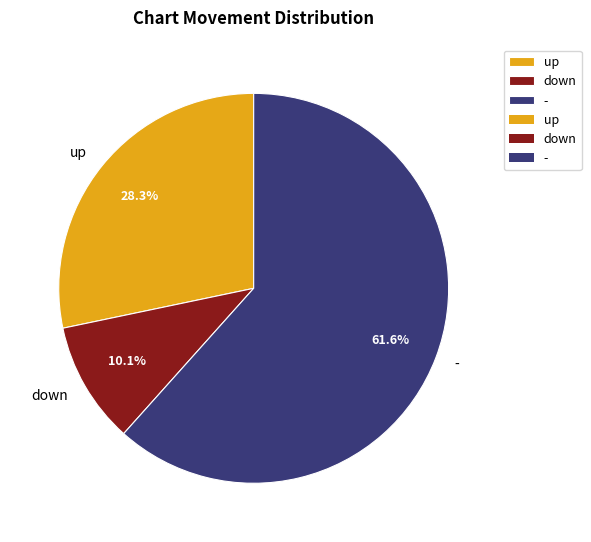

How many segments does this pie chart have?

3